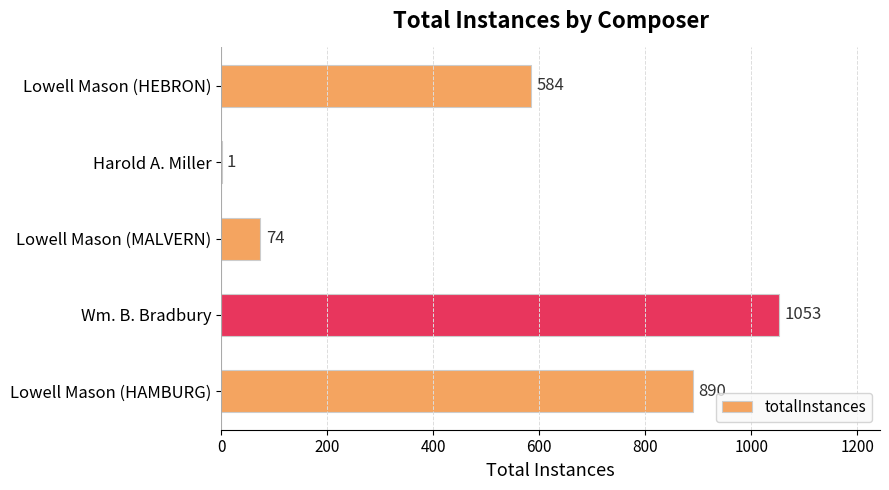

What is the sum of all values?

2602